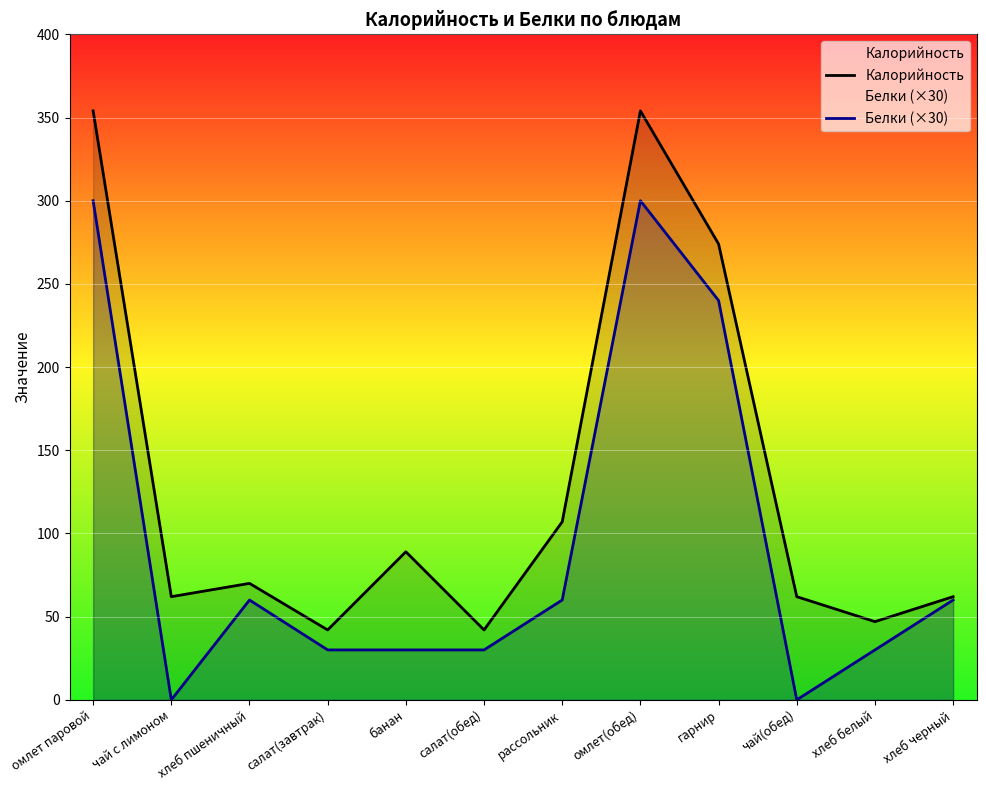

True or false: Белки (×30) and Калорийность cross at least once.

False